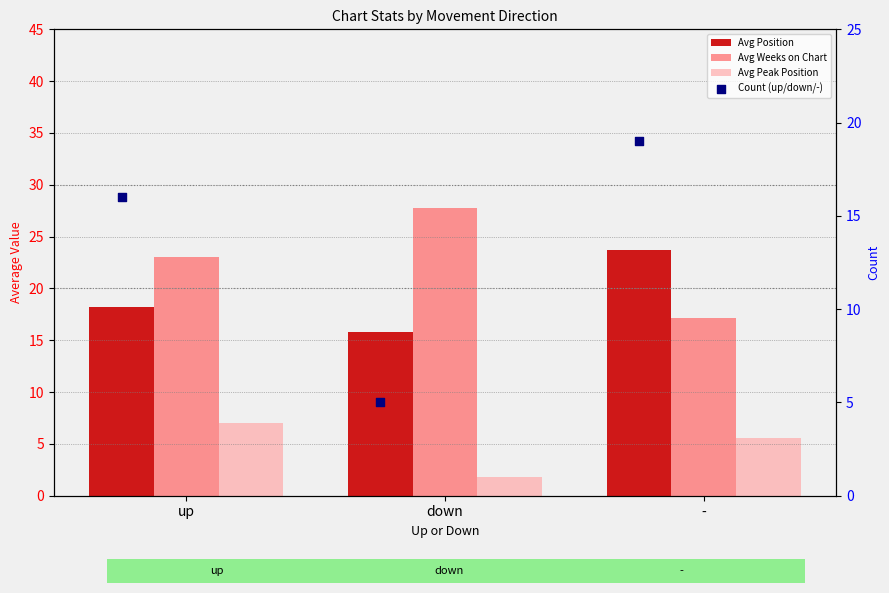

Which series has the widest spread of Y values?

Count (up/down/-)